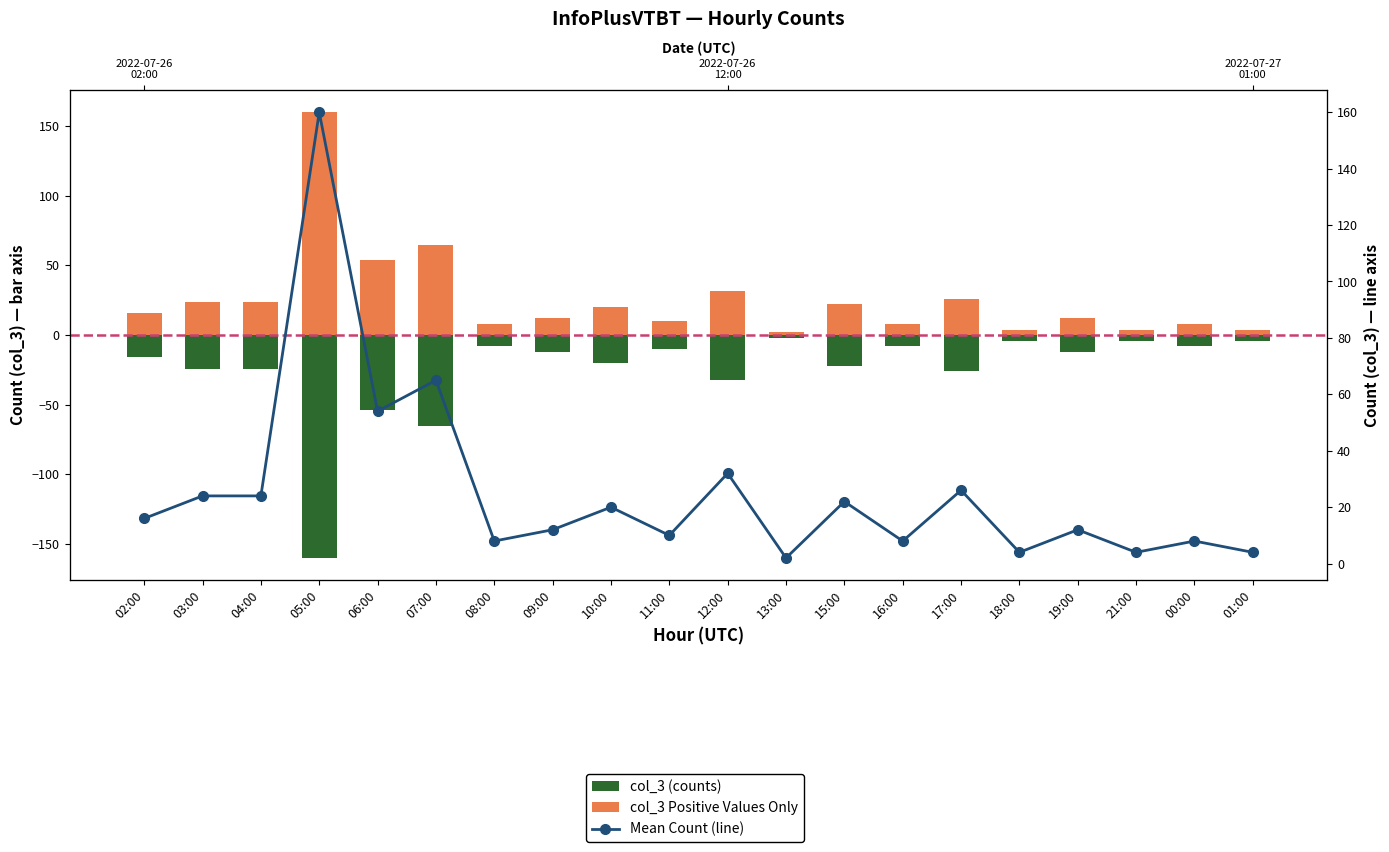

At 16:00, list the series in order from smallest to largest.

col_3 (counts), col_3 Positive Values Only, Mean Count (line)